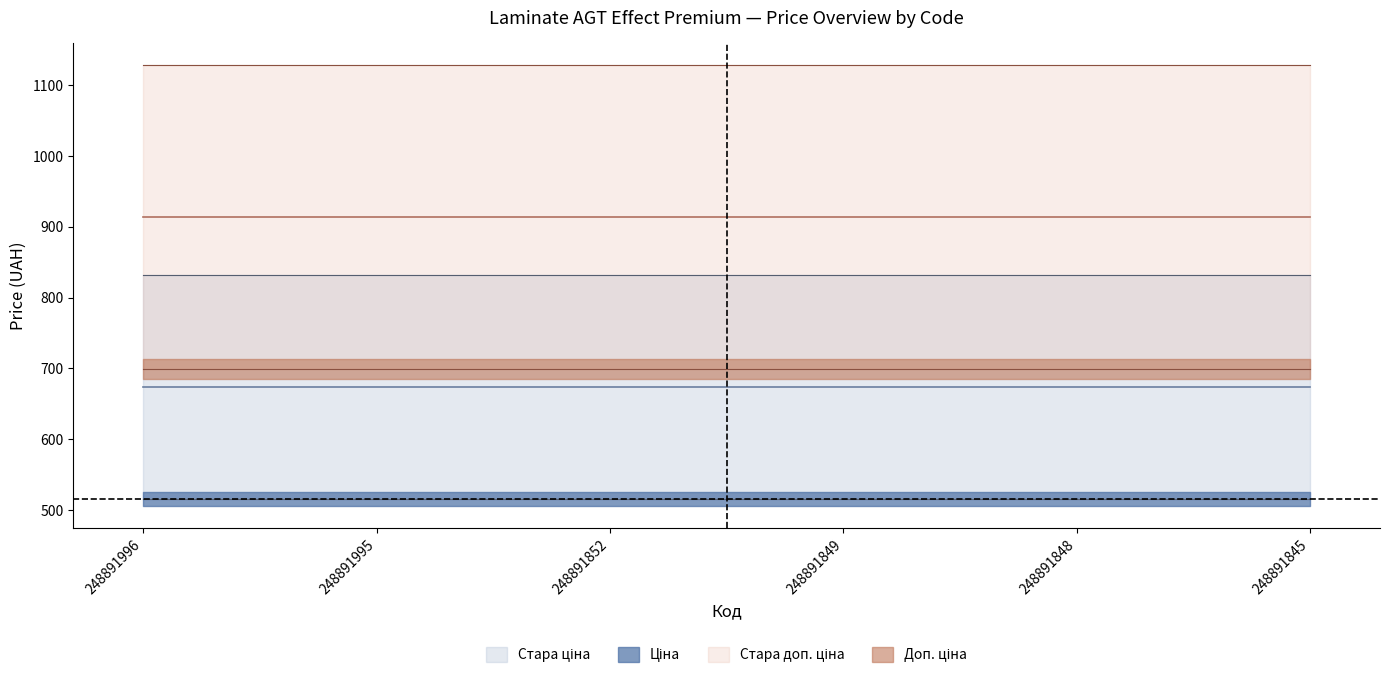

At which category is the sum across all series the highest?

248891996